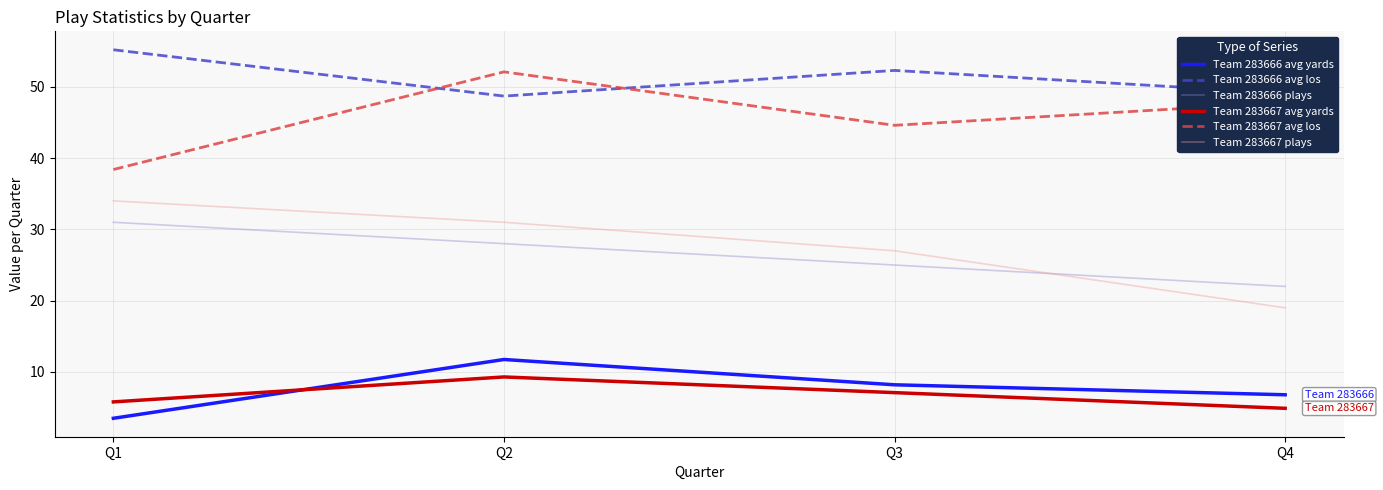

Count the Team 283667 plays values in the range 27 to 34.

3